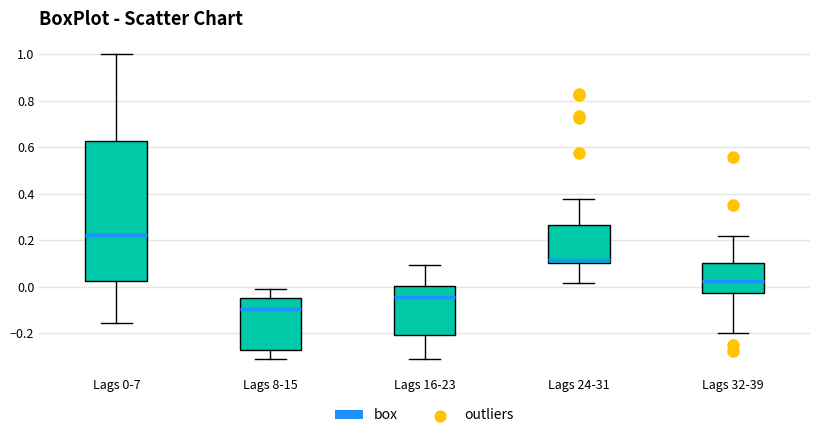

Where does the upper whisker of the box for Lags 24-31 end on the y-axis? The values are not printed on the chart, so give them approximately, as read against the axis.

0.38